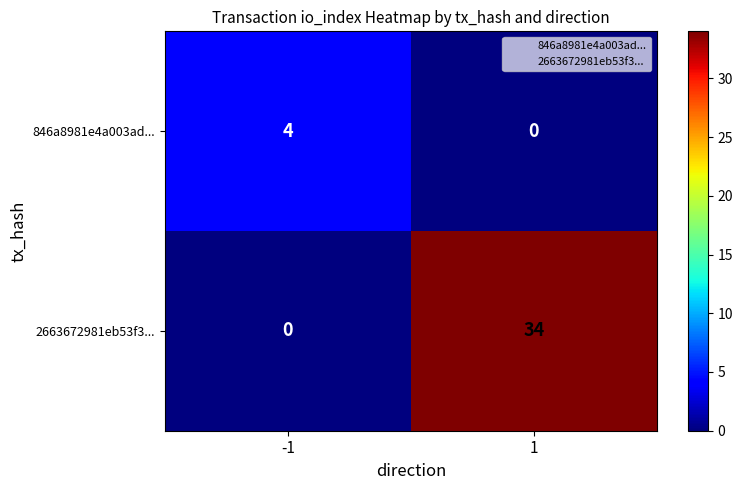

At which category is the sum across all series the highest?

1